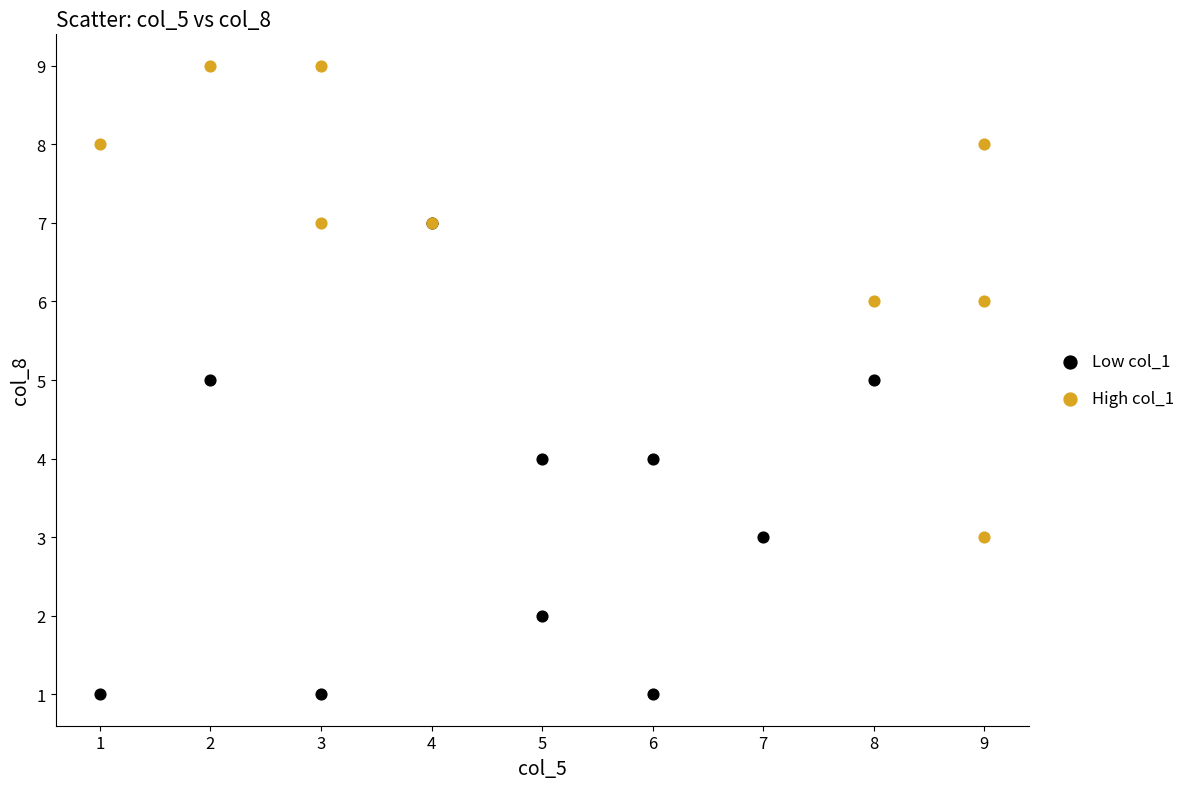

Which series contains the highest Y value?

High col_1